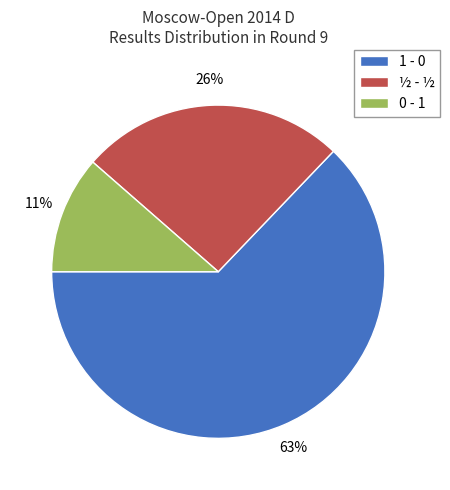

What percentage is the 1 - 0 slice, to the nearest percent?

63%